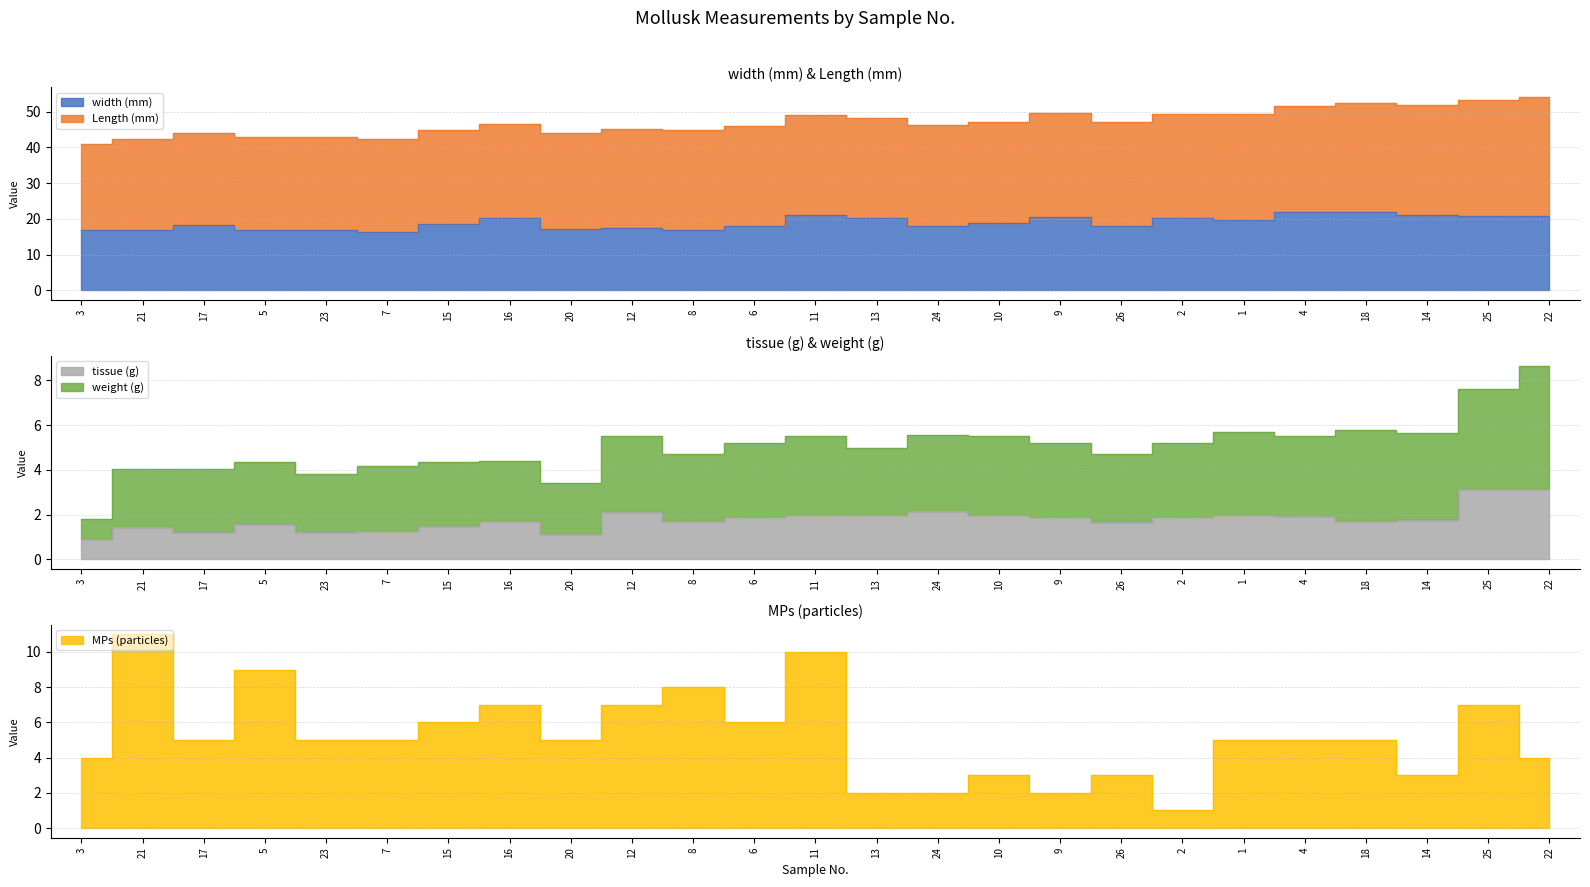

At which category does width (mm) reach its first local valley?

7